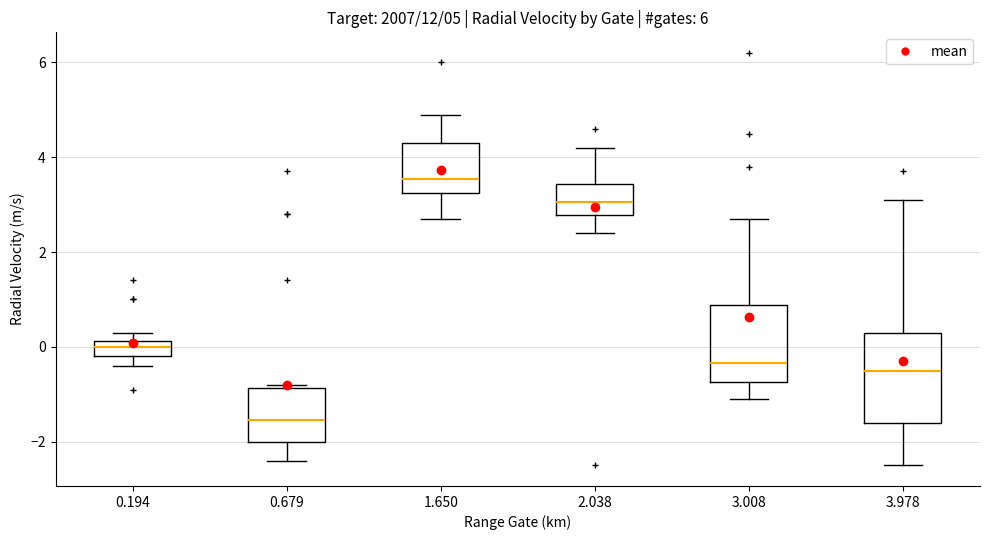

Which box's median line is the highest?

1.650